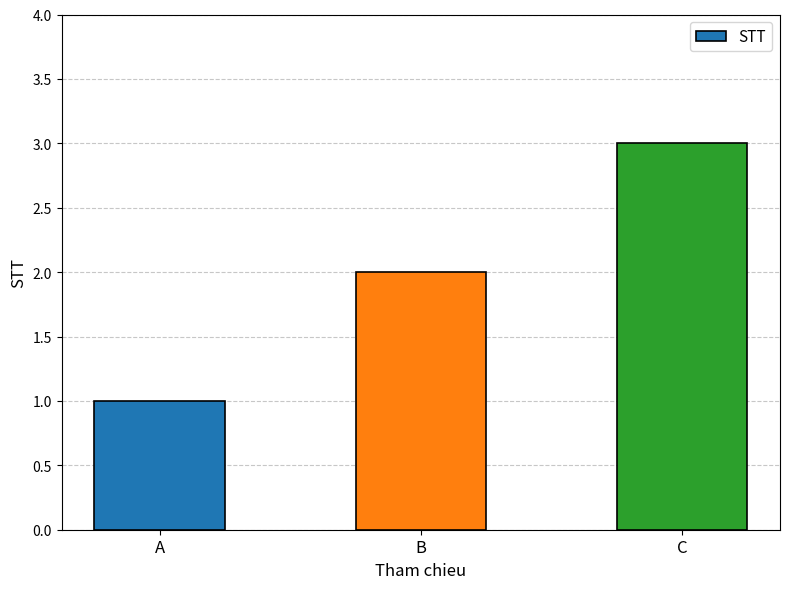

What is the smallest value displayed?

1